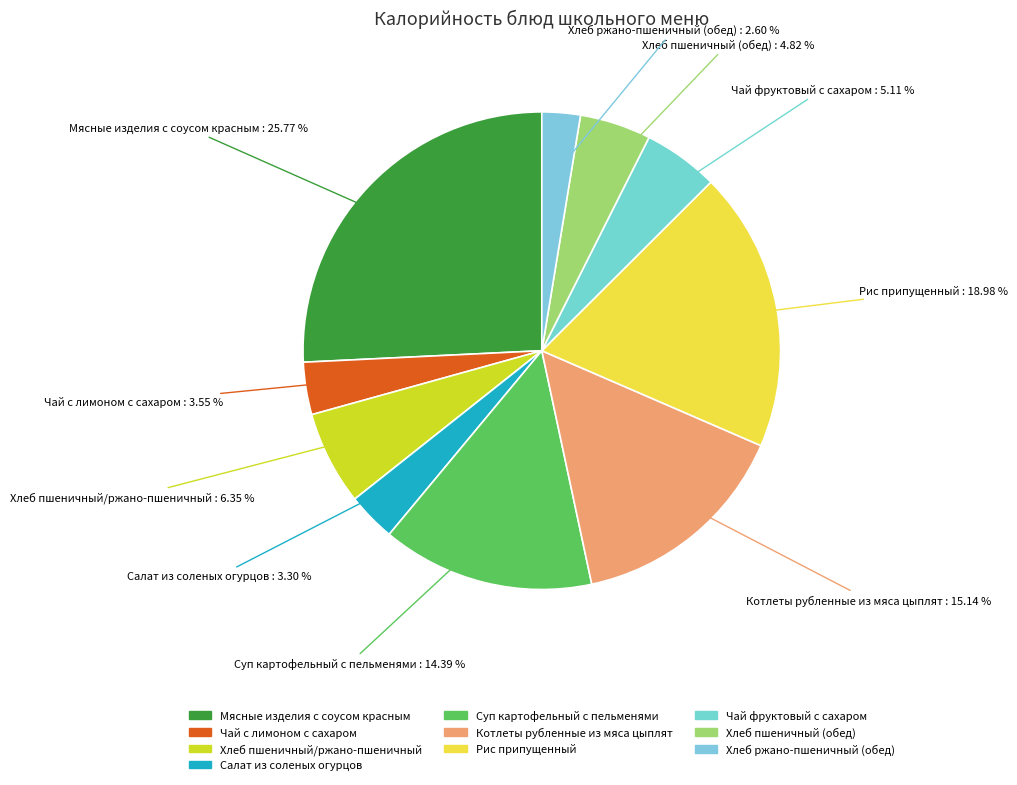

To the nearest percent, what is the difference between the largest and smallest slice percentages?

23%